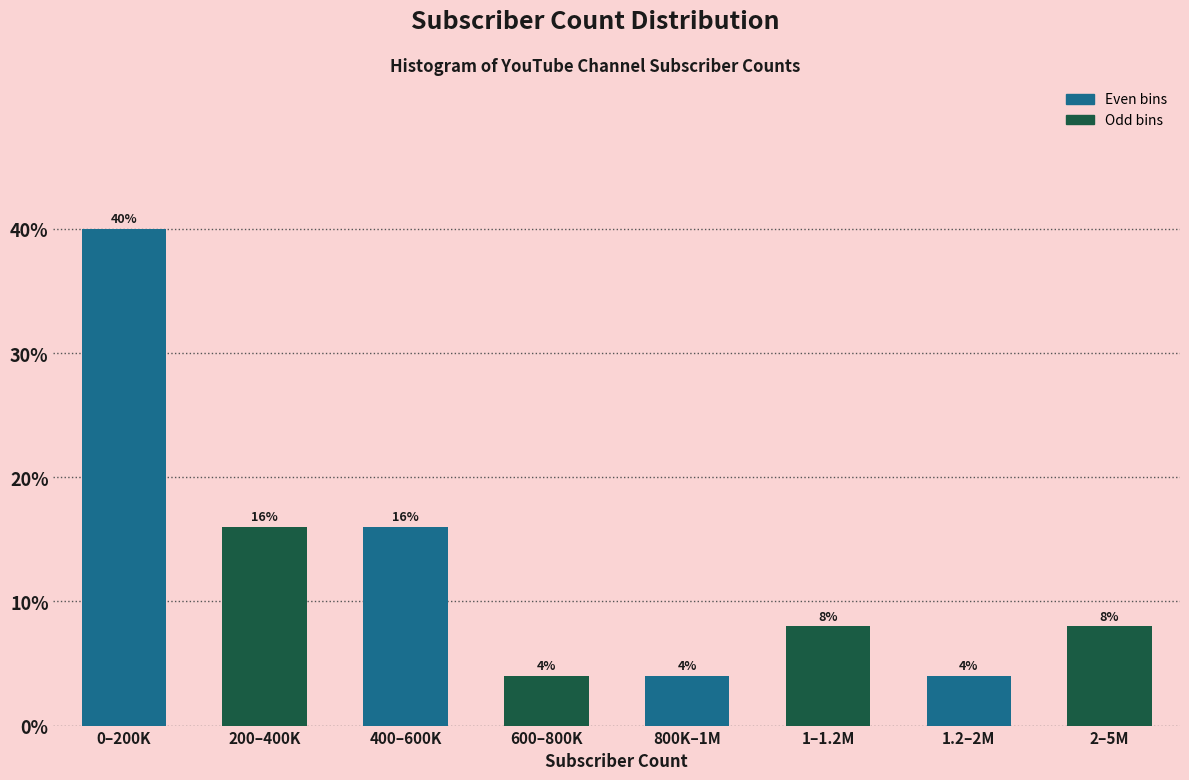

Reading left to right, what are all the values shown in this chart?

0–200K=40	200–400K=16	400–600K=16	600–800K=4	800K–1M=4	1–1.2M=8	1.2–2M=4	2–5M=8